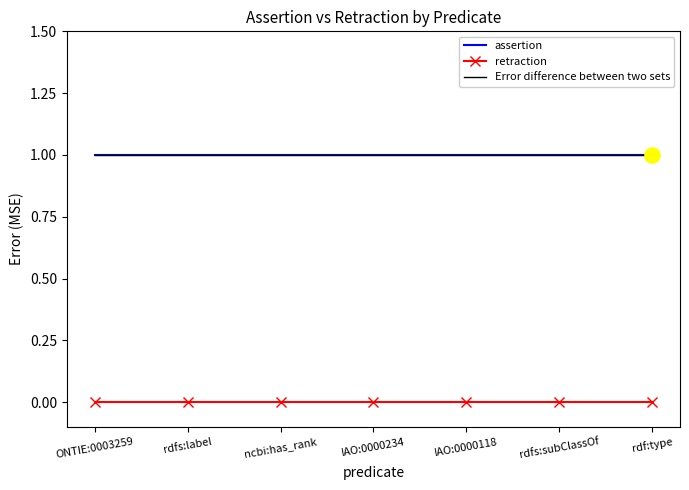

At how many categories does at least one series exceed 0?

7